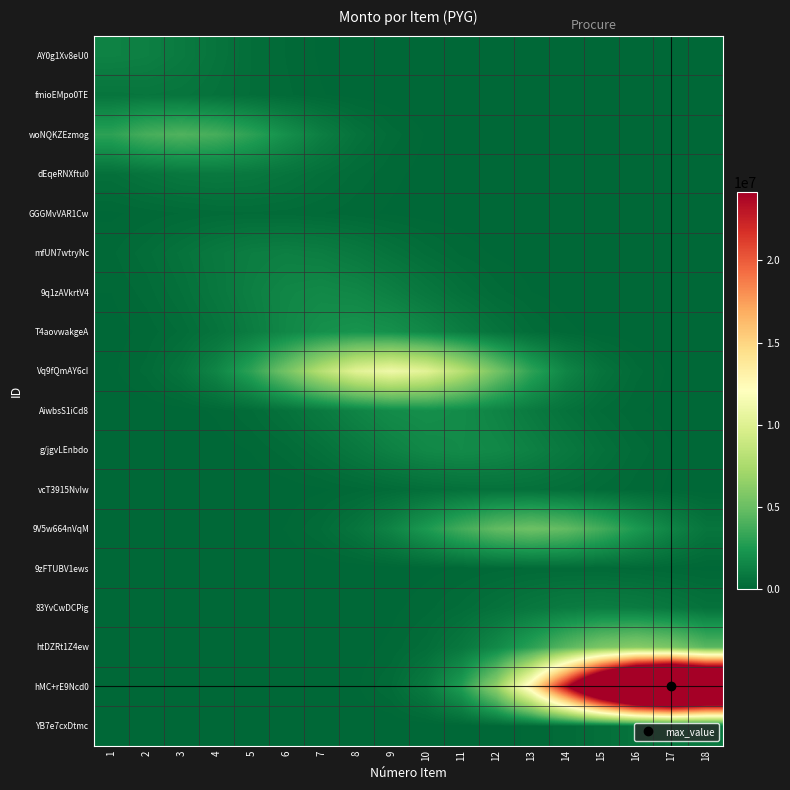

Reading right to left, extract all data points from this chart.

AY0g1Xv8eU0: 18=0.0	17=0.0	16=0.0	15=0.2	14=1.8	13=13.4	12=84.4	11=452.9	10=2070.6	9=8067.6	8=26785.5	7=75781.9	6=182702.6	5=375350.4	4=657115.5	3=980301.2	2=1246207.1	1=1350000.0
fmioEMpo0TE: 18=0.0	17=0.0	16=0.1	15=1.0	14=7.5	13=47.2	12=253.2	11=1157.8	10=4511.1	9=14977.5	8=42374.6	7=102160.8	6=209882.6	5=367435.6	4=548149.6	3=696834.7	2=754872.0	1=696834.7
woNQKZEzmog: 18=0.1	17=0.6	16=5.6	15=41.5	14=261.3	13=1402.1	12=6410.6	11=24976.9	10=82926.4	9=234616.6	8=565637.2	7=1162063.8	6=2034393.2	5=3034958.1	4=3858187.8	3=4179525.0	2=3858187.8	1=3034958.1
dEqeRNXftu0: 18=0.1	17=1.2	16=9.0	15=56.9	14=305.5	13=1396.8	12=5442.1	11=18068.3	10=51119.2	9=123243.2	8=253194.9	7=443261.4	6=661268.3	5=840636.8	4=910651.0	3=840636.8	2=661268.3	1=443261.4
GGGMvVAR1Cw: 18=0.4	17=2.6	16=16.6	15=89.1	14=407.3	13=1587.1	12=5269.2	11=14907.8	10=35941.3	9=73838.9	8=129267.8	7=192844.9	6=245153.9	5=265572.0	4=245153.9	3=192844.9	2=129267.8	1=73838.9
mfUN7wtryNc: 18=12.2	17=76.8	16=412.1	15=1884.3	14=7341.8	13=24375.5	12=68963.6	11=166264.3	10=341578.8	9=597992.7	8=892100.2	7=1134081.7	6=1228536.0	5=1134081.7	4=892100.2	3=597992.7	2=341578.8	1=166264.3
9q1zAVkrtV4: 18=106.2	17=570.0	16=2606.3	15=10154.5	14=33714.0	13=95384.2	12=229961.7	11=472441.0	10=827089.4	9=1233872.4	8=1568559.3	7=1699200.0	6=1568559.3	5=1233872.4	4=827089.4	3=472441.0	2=229961.7	1=95384.2
T4aovwakgeA: 18=749.3	17=3425.9	16=13347.9	15=44316.8	14=125381.7	13=302282.7	12=621019.7	11=1087202.1	10=1621914.9	9=2061857.9	8=2233584.0	7=2061857.9	6=1621914.9	5=1087202.1	4=621019.7	3=302282.7	2=125381.7	1=44316.8
Vq9fQmAY6cI: 18=17012.5	17=66283.8	16=220070.1	15=622626.0	14=1501088.9	13=3083886.9	12=5398875.9	11=8054176.4	10=10238865.0	9=11091630.0	8=10238865.0	7=8054176.4	6=5398875.9	5=3083886.9	4=1501088.9	3=622626.0	2=220070.1	1=66283.8
AiwbsS1iCd8: 18=11961.6	17=39713.9	16=112359.3	15=270887.1	14=556519.5	13=974283.3	12=1453459.9	11=1847709.7	10=2001600.0	9=1847709.7	8=1453459.9	7=974283.3	6=556519.5	5=270887.1	4=112359.3	3=39713.9	2=11961.6	1=3070.1
g/jgvLEnbdo: 18=35648.3	17=100856.8	16=243155.6	15=499546.8	14=874542.9	13=1304664.7	12=1658553.9	11=1796690.0	10=1658553.9	9=1304664.7	8=874542.9	7=499546.8	6=243155.6	5=100856.8	4=35648.3	3=10737.1	2=2755.8	1=602.7
vcT3915NvIw: 18=30125.6	17=72629.7	16=149212.9	15=261222.9	14=389698.8	13=495404.2	12=536665.0	11=495404.2	10=389698.8	9=261222.9	8=149212.9	7=72629.7	6=30125.6	5=10648.0	4=3207.1	3=823.1	2=180.0	1=33.6
9V5w664nVqM: 18=697226.1	17=1432404.5	16=2507671.2	15=3741005.8	14=4755750.5	13=5151843.0	12=4755750.5	11=3741005.8	10=2507671.2	9=1432404.5	8=697226.1	7=289197.5	6=102218.2	5=30787.5	4=7902.0	3=1728.3	2=322.1	1=51.2
9zFTUBV1ews: 18=59500.0	17=104165.0	16=155395.9	15=197546.9	14=214000.0	13=197546.9	12=155395.9	11=104165.0	10=59500.0	9=28961.8	8=12012.8	7=4246.0	6=1278.9	5=328.2	4=71.8	3=13.4	2=2.1	1=0.3
83YvCwDCPig: 18=545601.1	17=813941.2	16=1034722.0	15=1120901.0	14=1034722.0	13=813941.2	12=545601.1	11=311652.3	10=151697.5	9=62921.5	8=22239.9	7=6698.5	6=1719.2	5=376.0	4=70.1	3=11.1	2=1.5	1=0.2
htDZRt1Z4ew: 18=4447662.9	17=5654087.6	16=6125000.0	15=5654087.6	14=4447662.9	13=2981357.6	12=1702978.5	11=828928.6	10=343825.4	9=121526.7	8=36603.1	7=9394.6	6=2054.7	5=382.9	4=60.8	3=8.2	2=0.9	1=0.1
hMC+rE9Ncd0: 18=44617289.8	17=48333333.0	16=44617289.8	15=35097203.2	14=23526358.9	13=13438469.4	12=6541205.3	11=2713180.2	10=958986.2	9=288841.1	8=74134.2	7=16214.0	6=3021.9	5=479.9	4=65.0	3=7.5	2=0.7	1=0.1
YB7e7cxDtmc: 18=850000.0	17=784648.9	16=617226.7	15=413739.4	14=236331.7	13=115035.0	12=47714.5	11=16864.9	10=5079.6	9=1303.7	8=285.1	7=53.1	6=8.4	5=1.1	4=0.1	3=0.0	2=0.0	1=0.0